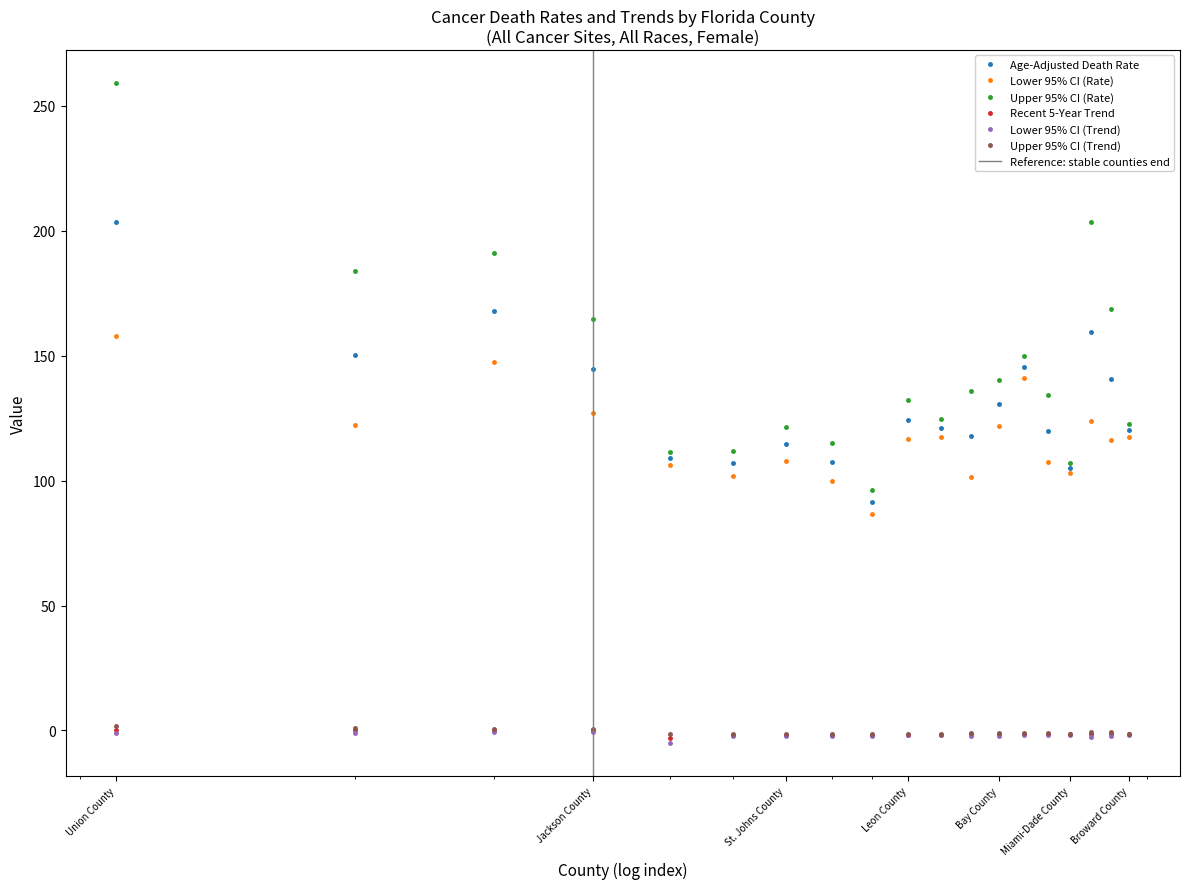

What is the label of the 3rd point from the right?

Hamilton County